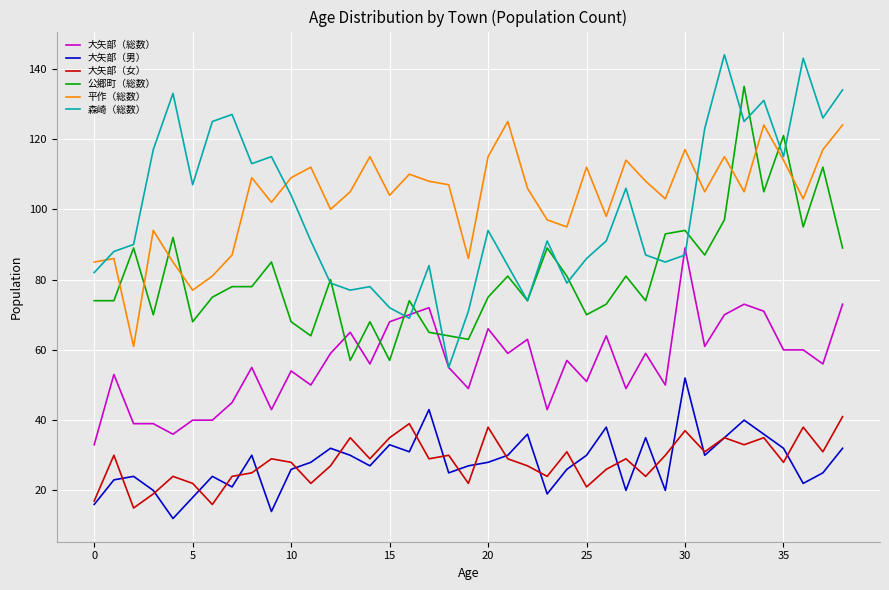

Rank the series by their maximum value, from lowest to highest.

大矢部（女）, 大矢部（男）, 大矢部（総数）, 平作（総数）, 公郷町（総数）, 森崎（総数）